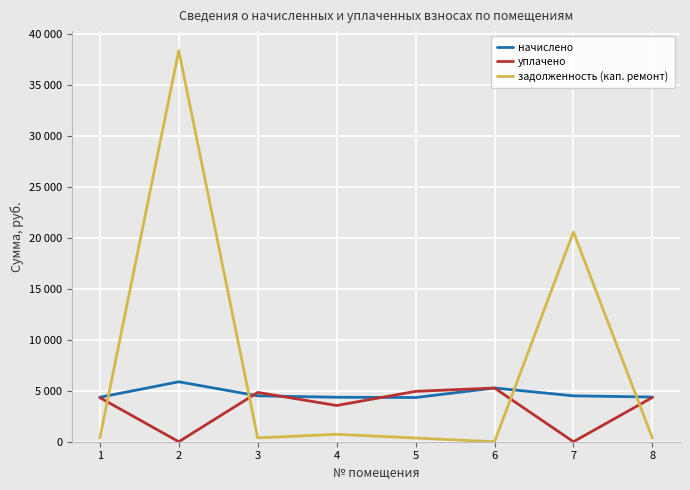

At which category does уплачено reach its first local valley?

2